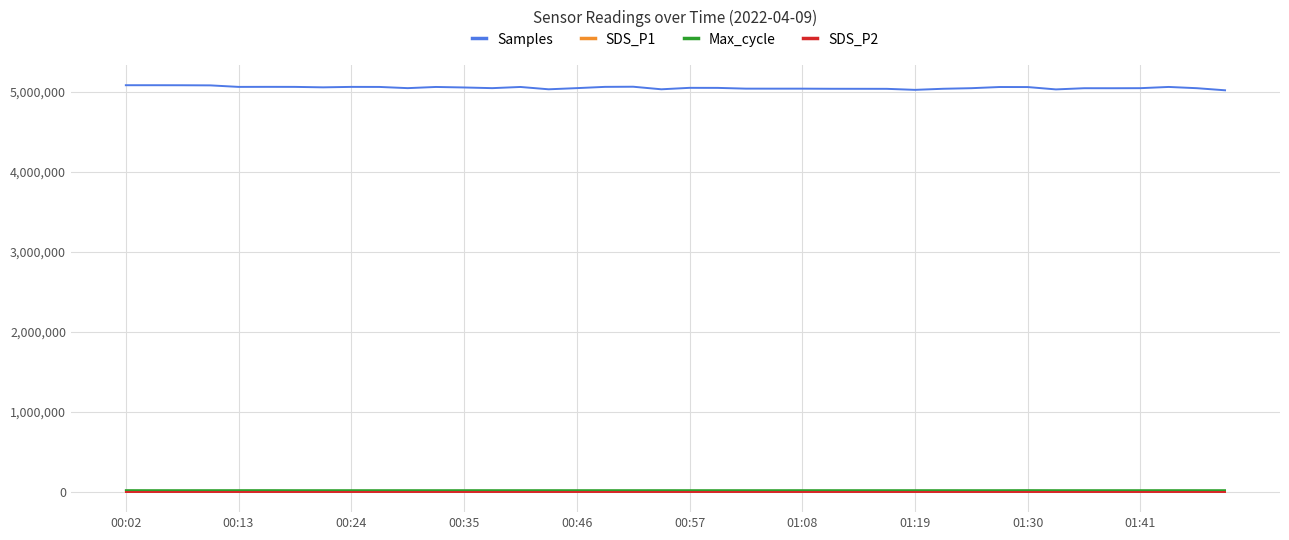

How many lines are shown in the chart?

4